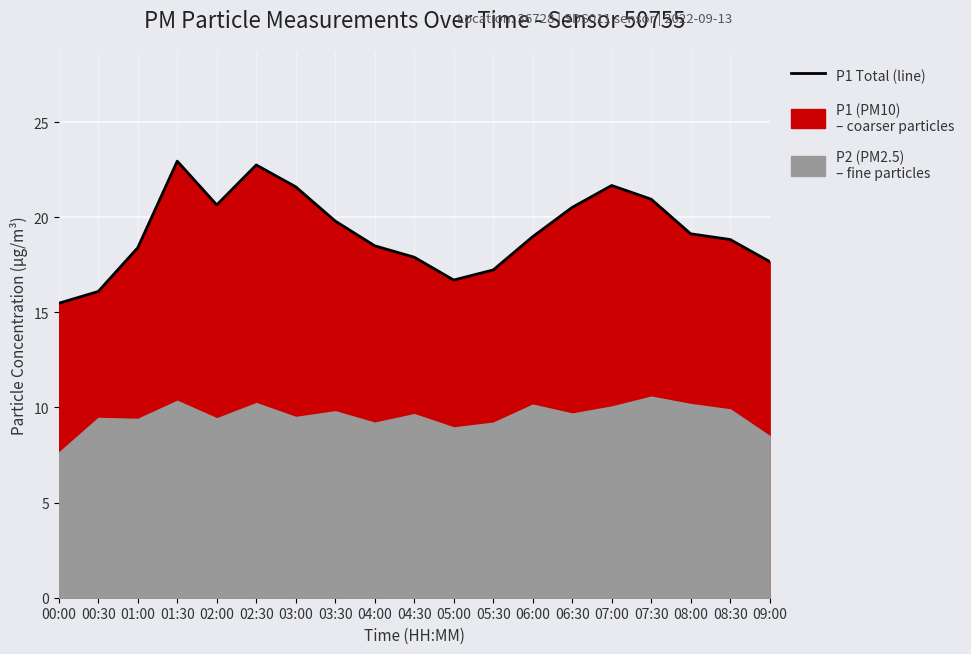

What position from the right is 01:30?

16